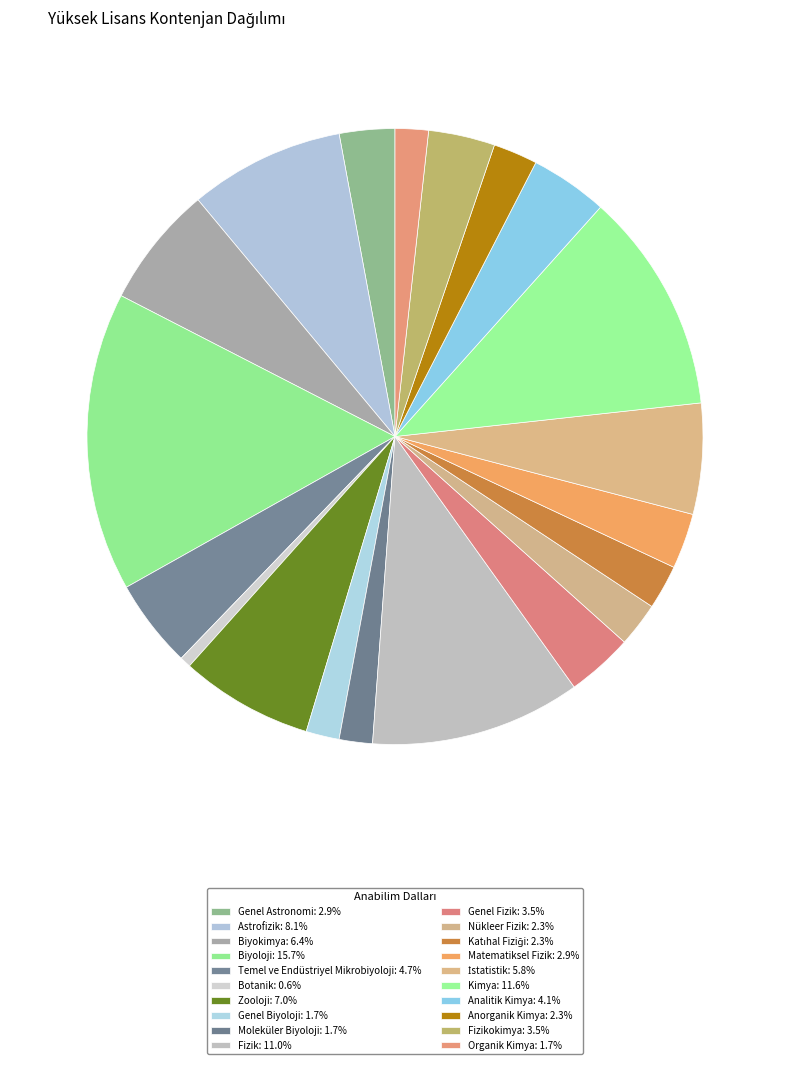

To the nearest percent, what is the average slice percentage?

5%